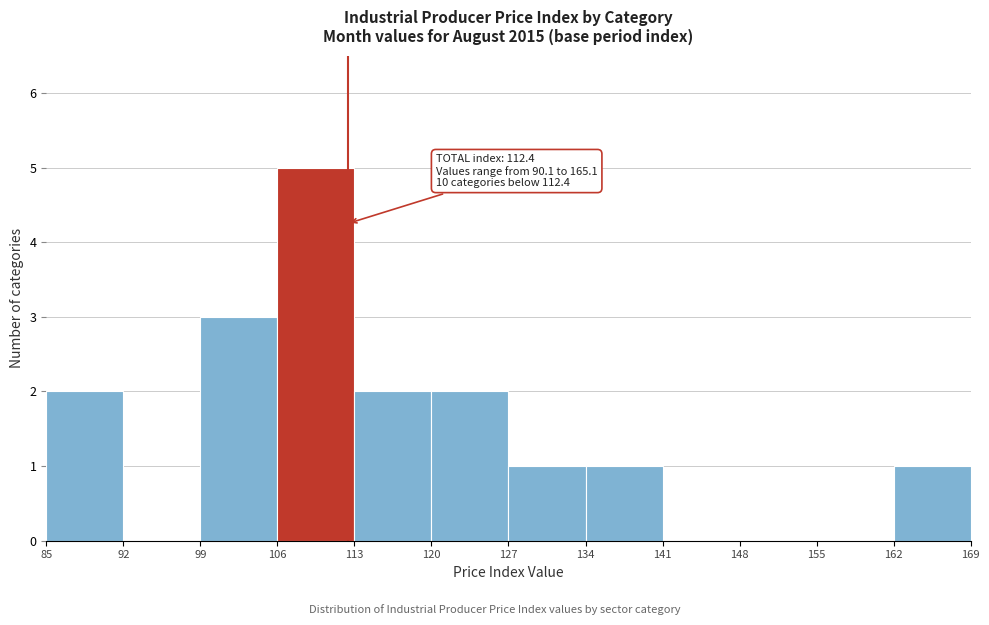

Which range on the x-axis has the tallest bar?

106 to 113